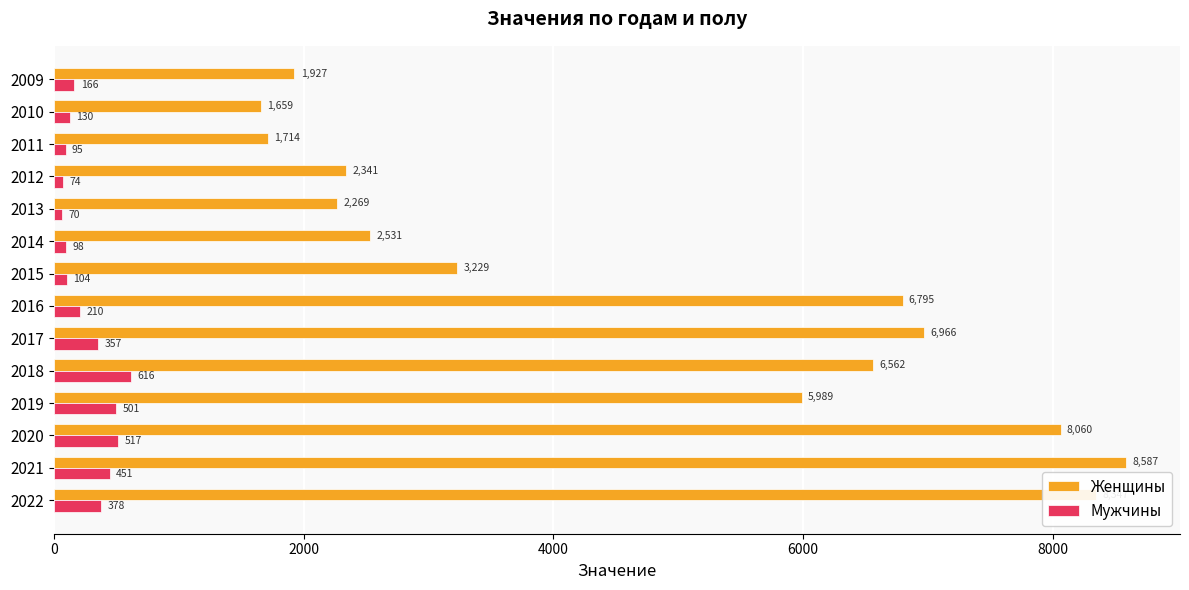

What is the sum of all Женщины values?

66976